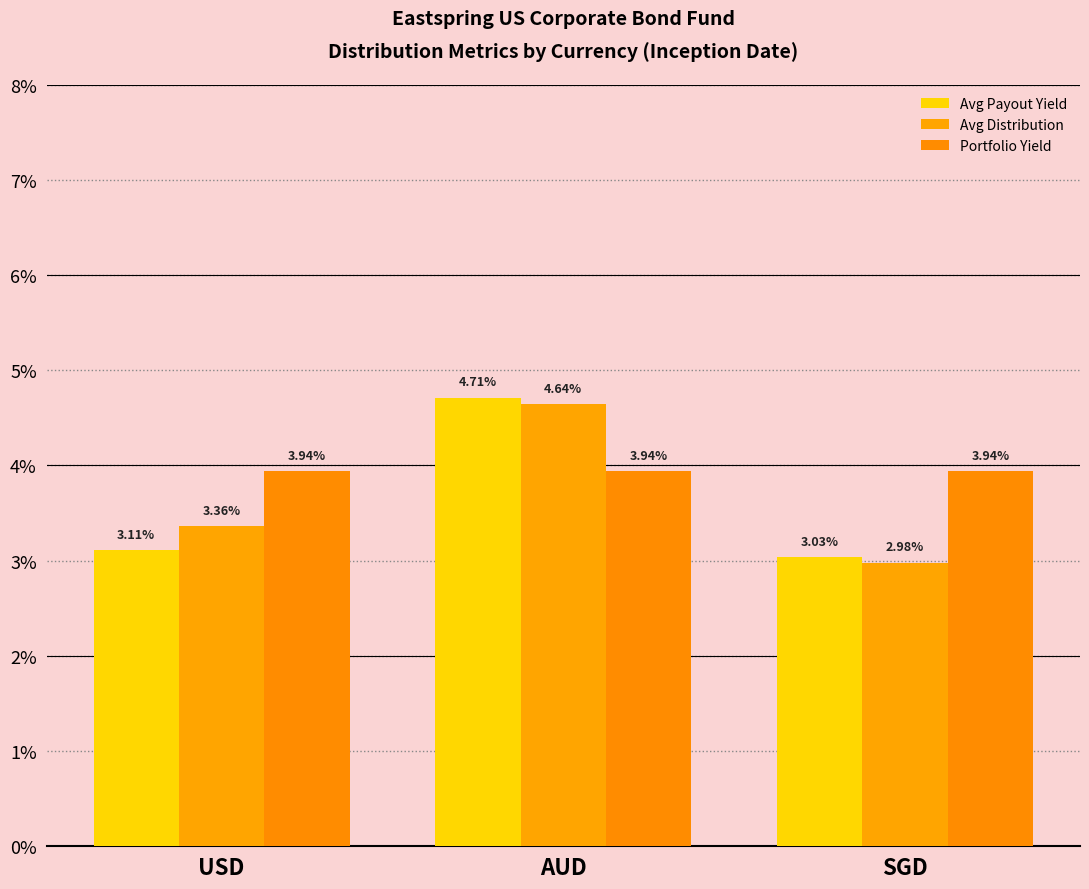

Are the bars horizontal?

No